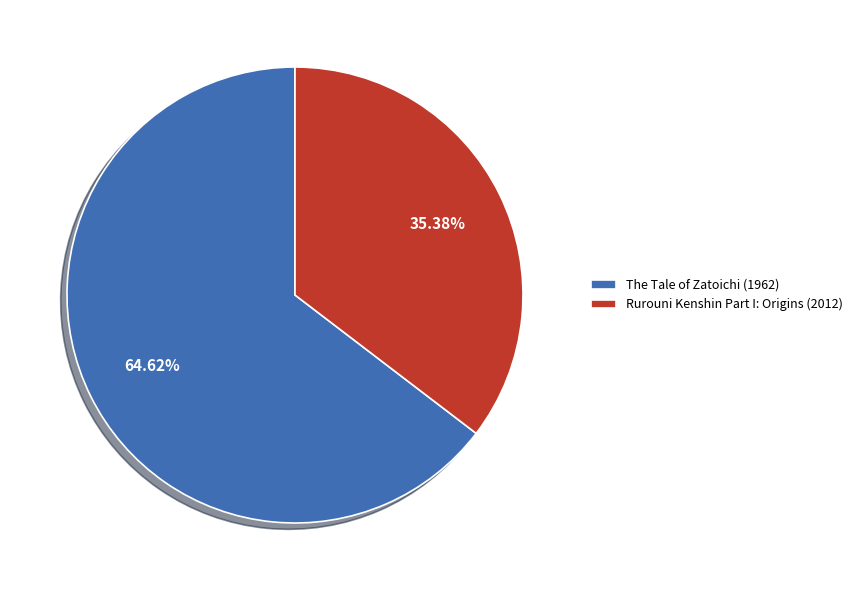

Rank the categories by value from lowest to highest.

Rurouni Kenshin Part I: Origins (2012), The Tale of Zatoichi (1962)